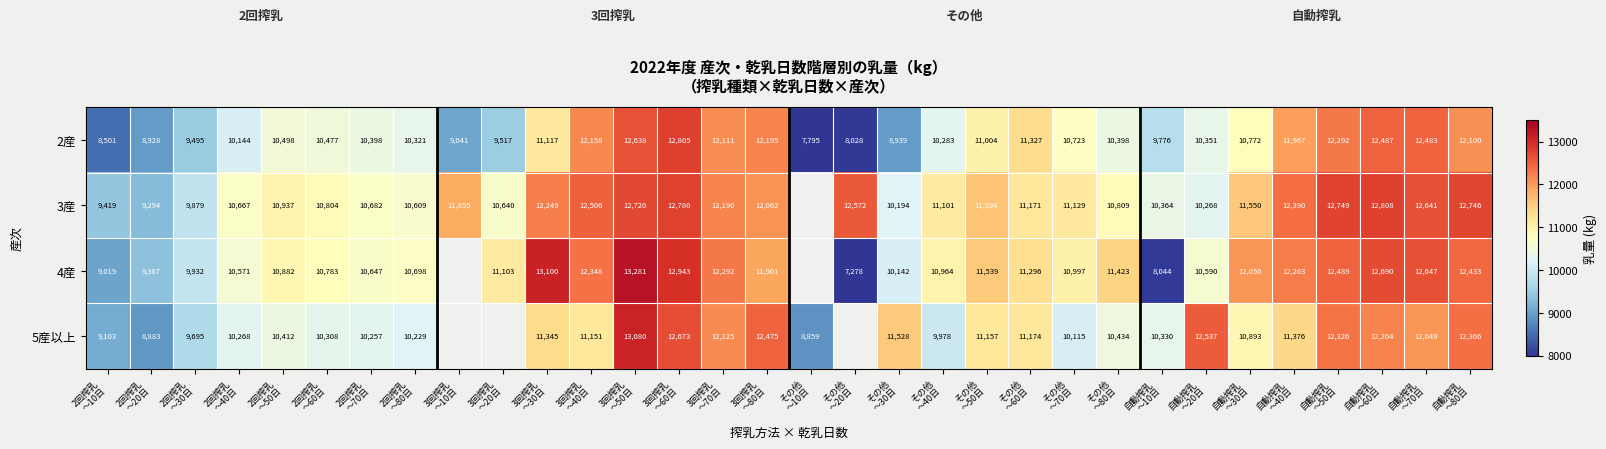

How many data points in 2産 are less than 10498?

16